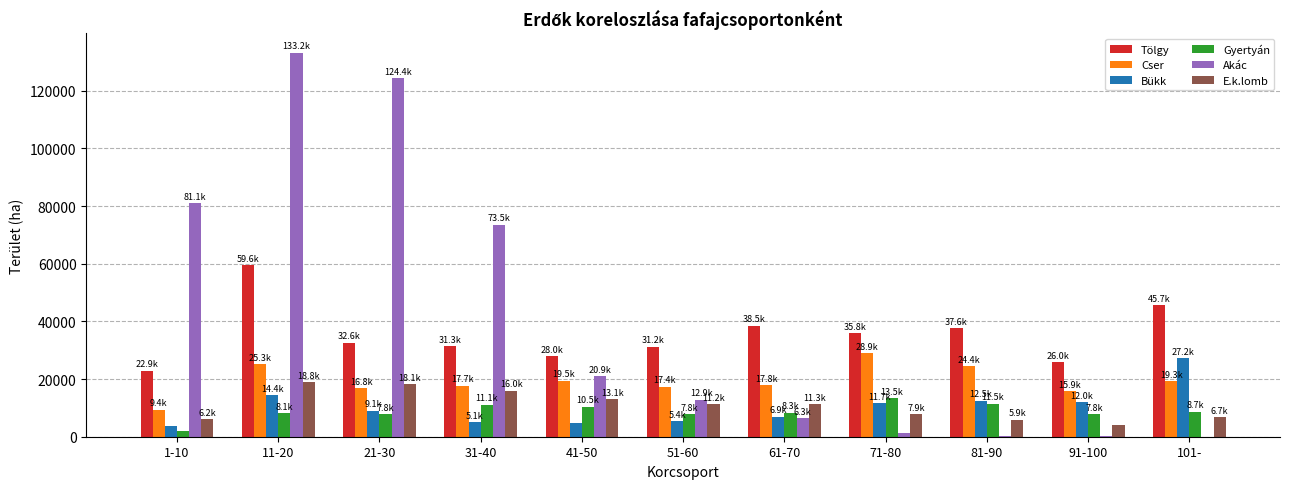

What are all the series names shown in the legend?

Tölgy, Cser, Bükk, Gyertyán, Akác, E.k.lomb